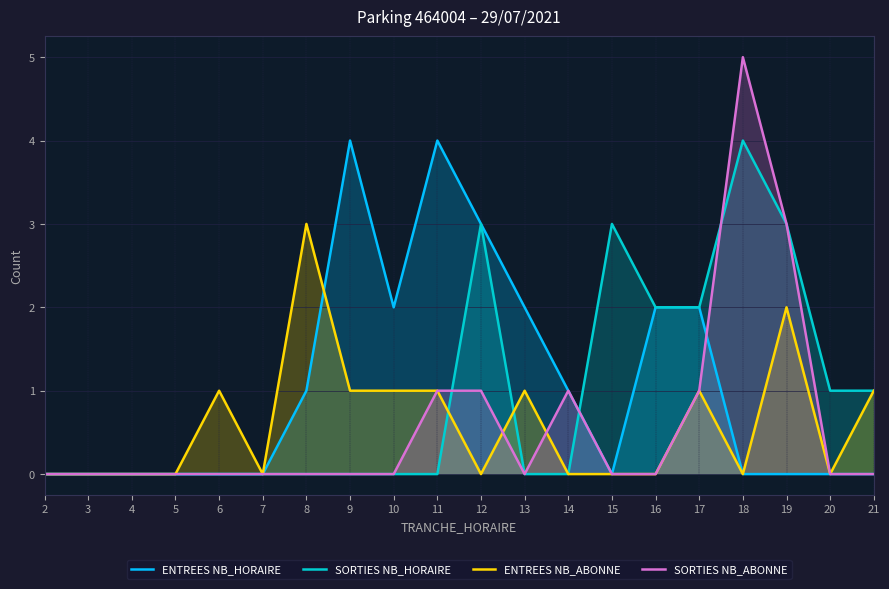

At which category does SORTIES NB_HORAIRE reach its first local peak?

12